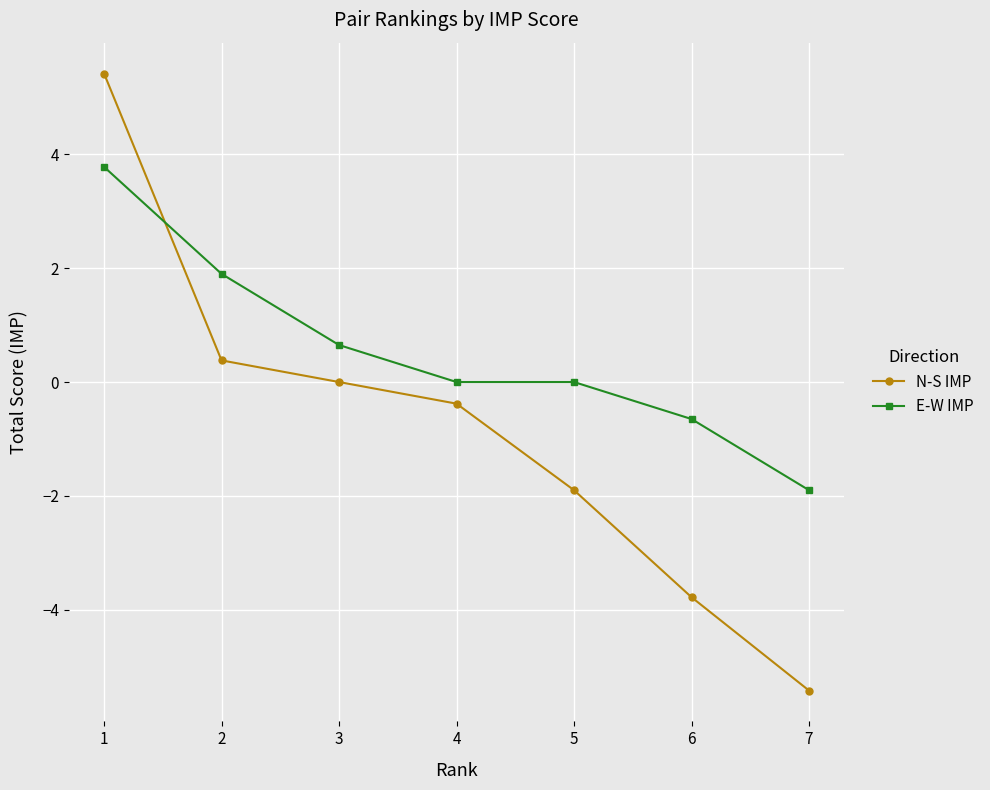

Does the chart display data point markers on the line(s)?

Yes